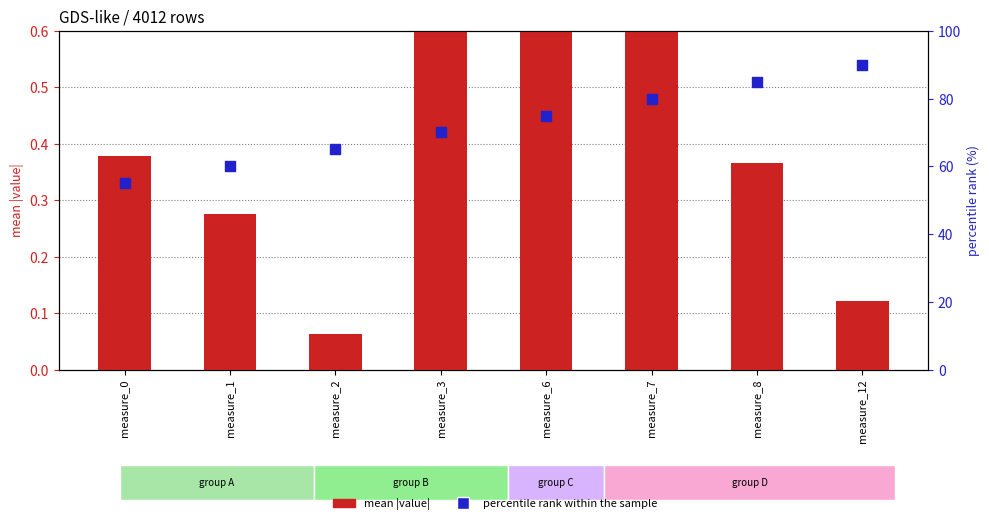

Which series reaches the minimum Y coordinate?

mean |value|